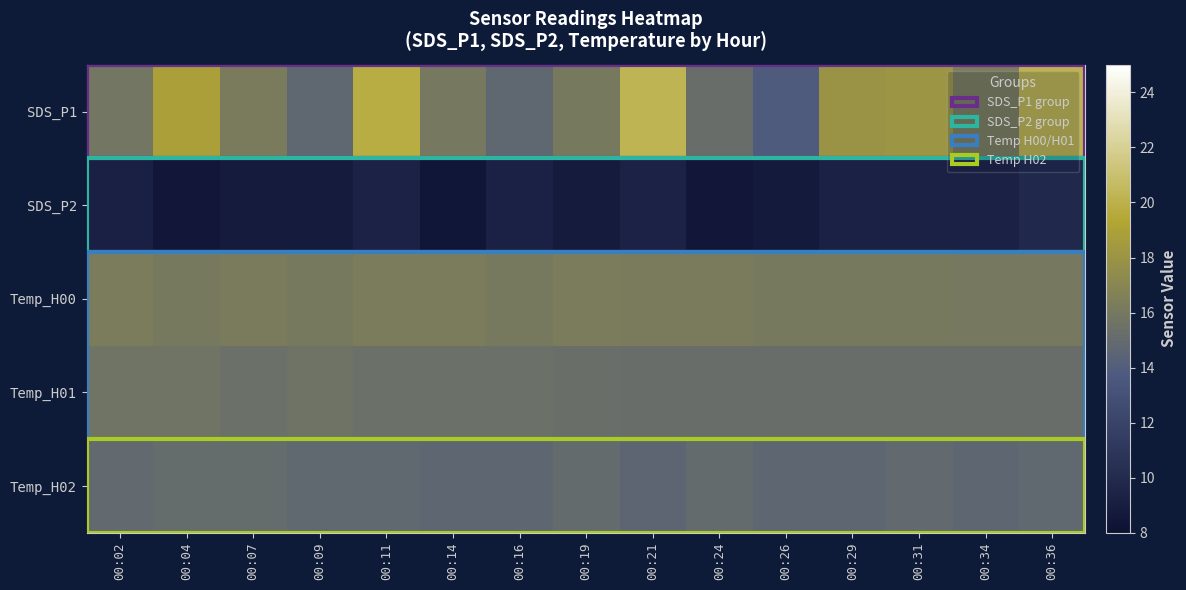

At 00:07, list the series in order from largest to smallest.

SDS_P1, Temp_H00, Temp_H01, Temp_H02, SDS_P2